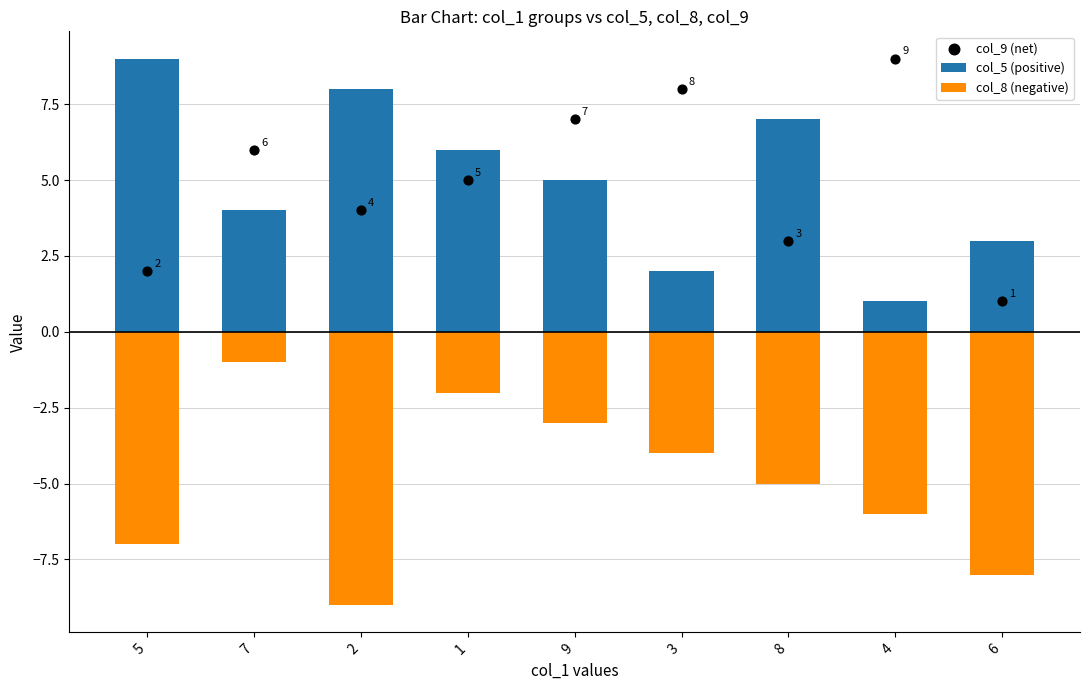

Which series has the widest spread of Y values?

col_5 (positive)